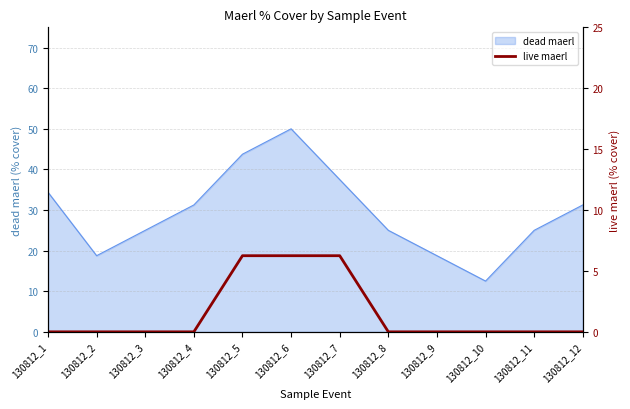

The chart shows a value of 6.2 at 130812_6. True or false?

True